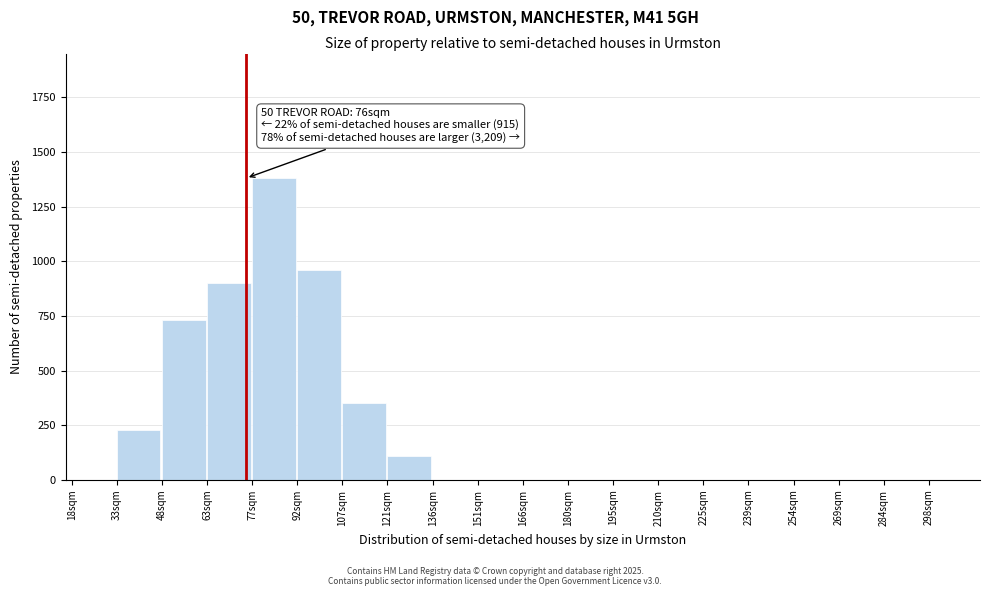

Reading left to right, extract all data points from this chart.

18sqm=0	33sqm=230	48sqm=730	63sqm=900	77sqm=1380	92sqm=960	107sqm=350	121sqm=110	136sqm=0	151sqm=0	166sqm=0	180sqm=0	195sqm=0	210sqm=0	225sqm=0	239sqm=0	254sqm=0	269sqm=0	284sqm=0	298sqm=0